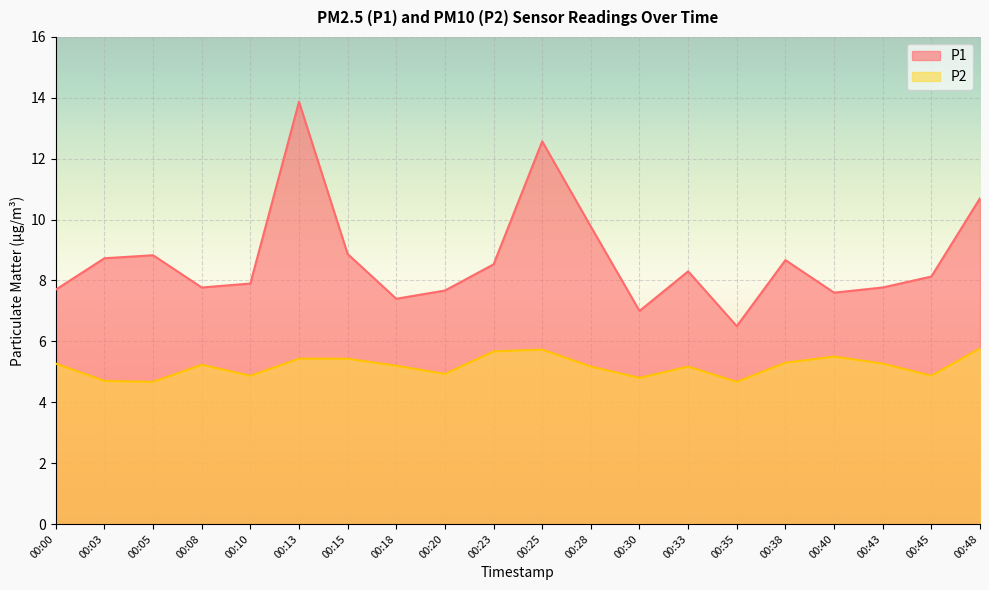

What is the sum of all P2 values?

103.7